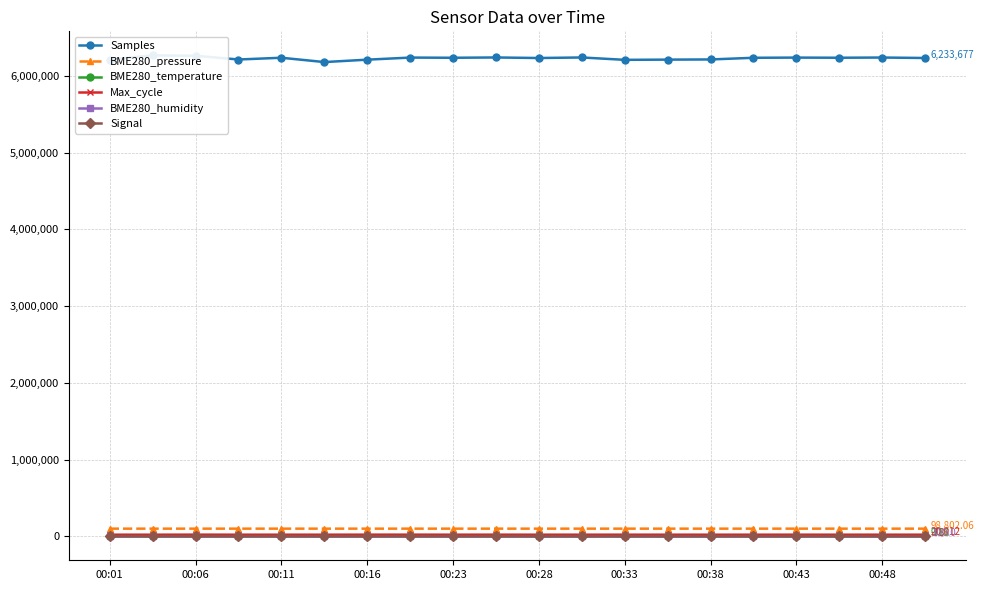

Reading left to right, list all the values displayed in this chart.

Samples: 6213847.0	6267821.0	6262948.0	6214060.0	6236934.0	6180610.0	6211809.0	6239169.0	6236688.0	6240545.0	6233441.0	6240536.0	6209606.0	6212502.0	6214607.0	6236467.0	6238905.0	6237056.0	6239678.0	6233677.0
BME280_pressure: 98788.0	98788.0	98797.8	98799.4	98794.1	98801.7	98816.6	98779.8	98779.1	98786.1	98783.4	98808.2	98783.7	98799.1	98787.8	98800.7	98786.7	98814.7	98809.9	98802.1
BME280_temperature: 9.3	9.4	9.4	9.5	9.4	9.4	9.5	9.3	9.2	9.2	9.2	9.4	9.2	9.3	9.3	9.3	9.2	9.3	9.2	9.2
Max_cycle: 20045.0	20004.0	20620.0	20011.0	20007.0	20027.0	20401.0	20509.0	20106.0	20357.0	20004.0	20069.0	20142.0	20031.0	20008.0	20012.0	20073.0	20012.0	20016.0	20012.0
BME280_humidity: 100.0	100.0	100.0	100.0	100.0	100.0	100.0	100.0	100.0	100.0	100.0	100.0	100.0	100.0	100.0	100.0	100.0	100.0	100.0	100.0
Signal: -78.0	-79.0	-79.0	-79.0	-79.0	-77.0	-78.0	-79.0	-79.0	-80.0	-79.0	-80.0	-78.0	-78.0	-80.0	-78.0	-78.0	-78.0	-78.0	-78.0